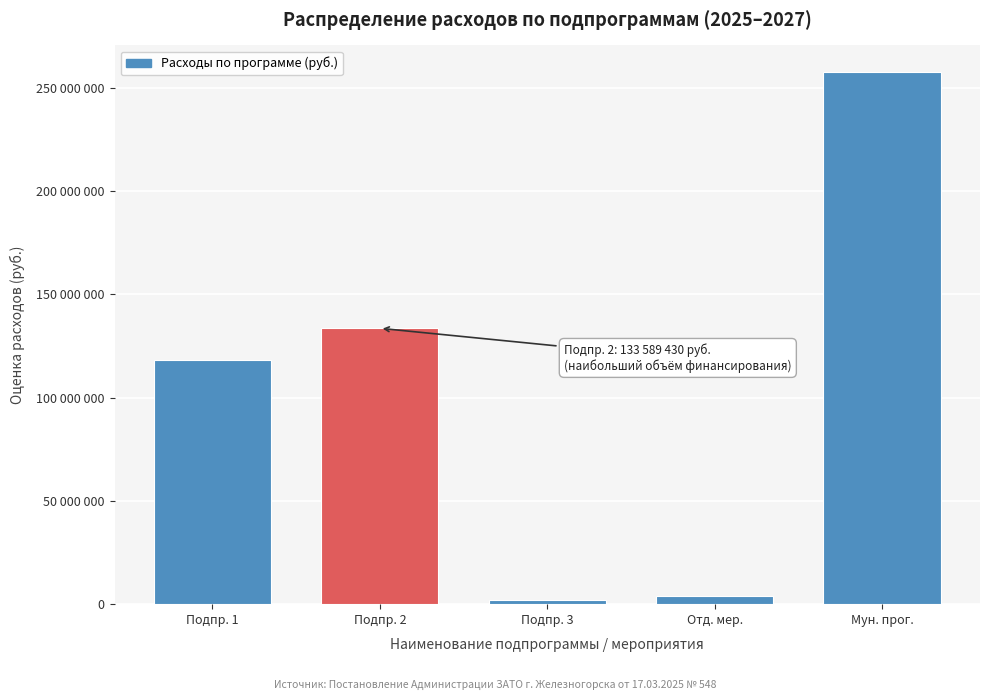

Does the chart contain any negative values?

No